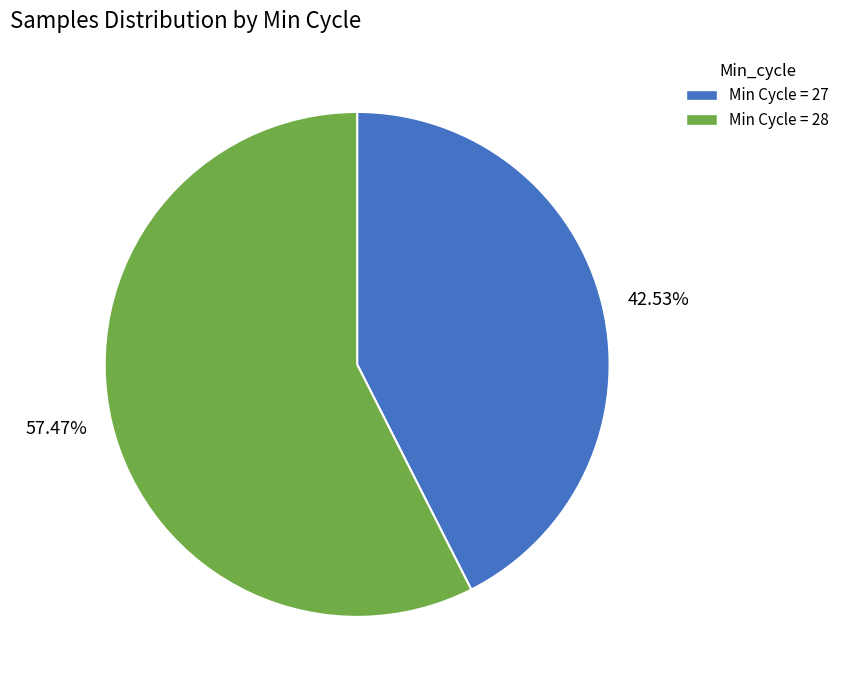

Is there a majority slice in this chart?

Yes